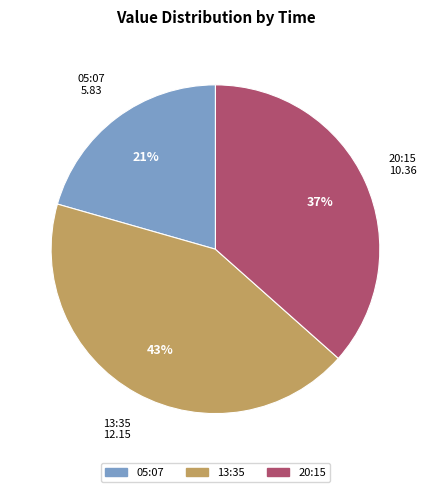

Does any single category account for the majority?

No